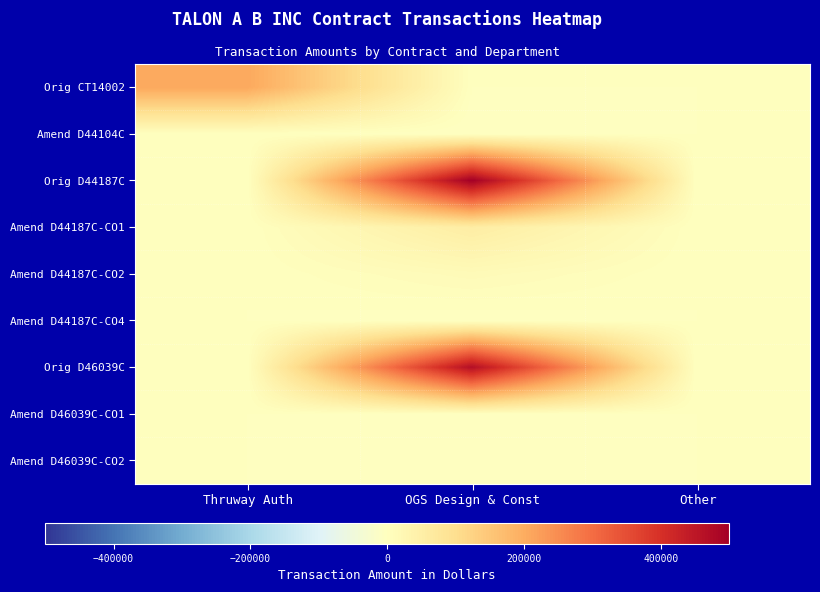

Which series has the largest total across all categories?

Orig D44187C